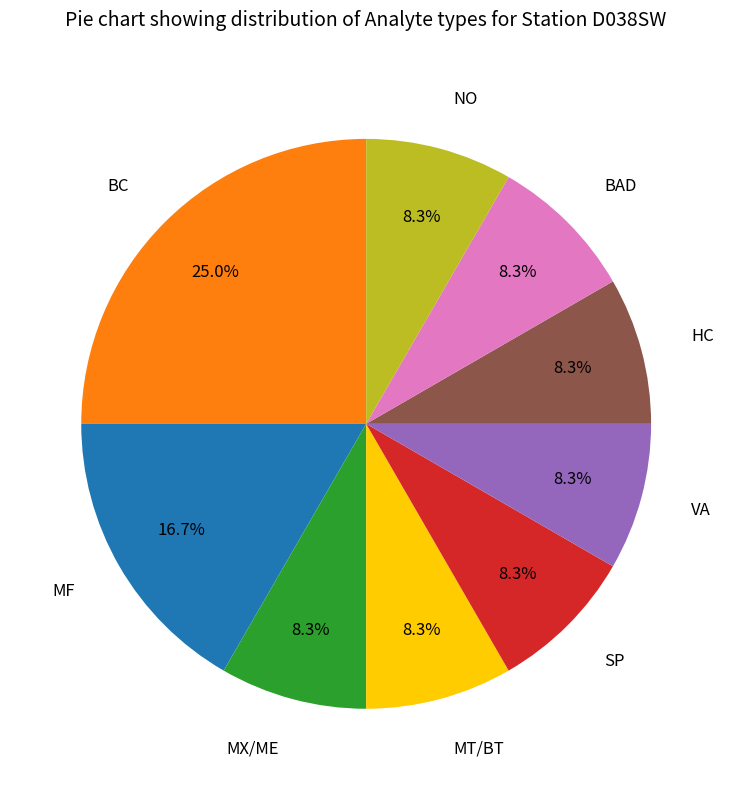

Is it true that VA is 23% of the pie?

False